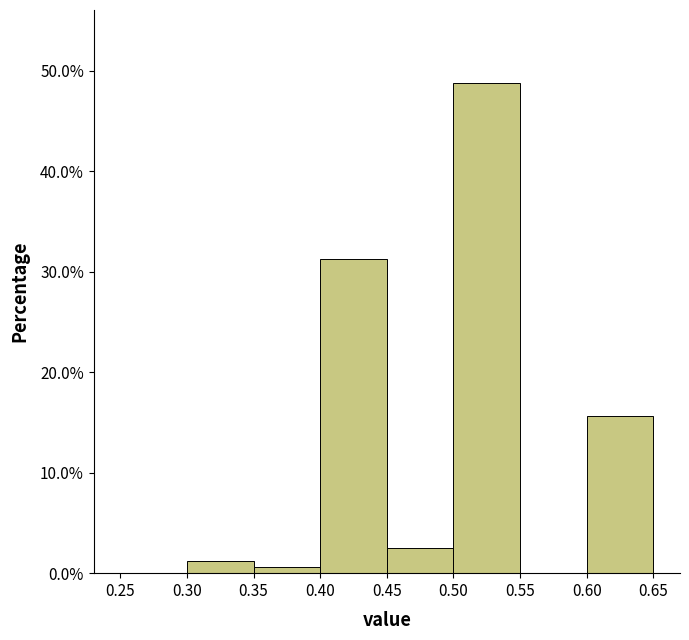

Reading left to right, transcribe this chart: for each bar, give the range it covers on the x-axis and its height. The values are not printed on the chart, so give them approximately, as read against the axis.

0.25 to 0.30: 0
0.30 to 0.35: 1
0.35 to 0.40: under 1
0.40 to 0.45: 31
0.45 to 0.50: 3
0.50 to 0.55: 49
0.55 to 0.60: 0
0.60 to 0.65: 16